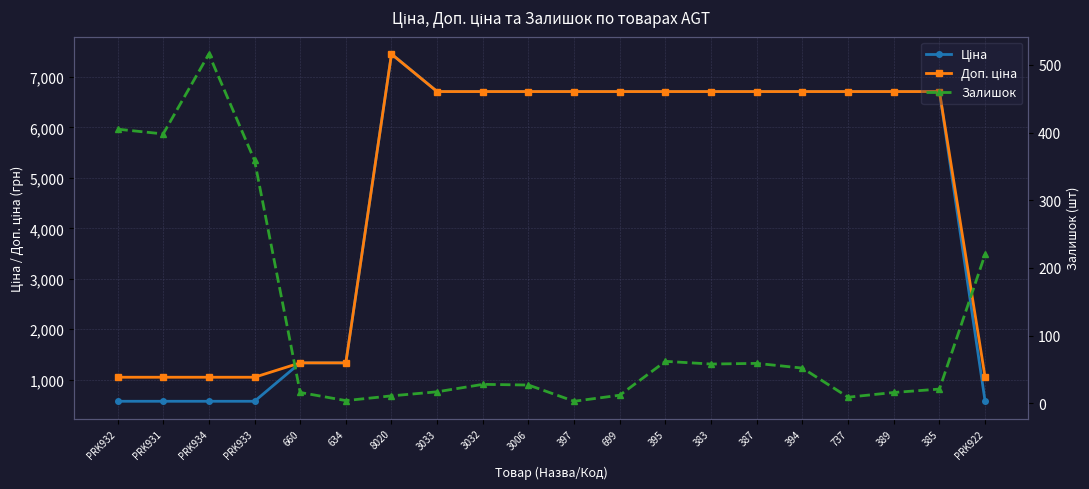

Rank the series by their maximum value, from highest to lowest.

Ціна, Доп. ціна, Залишок